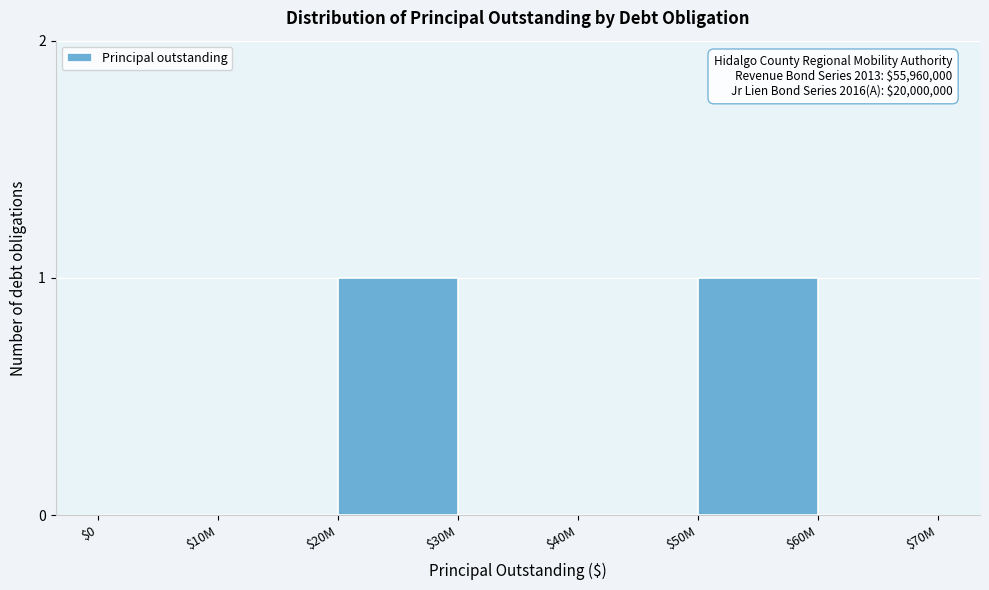

Is it true that the value at $0 is 0?

True